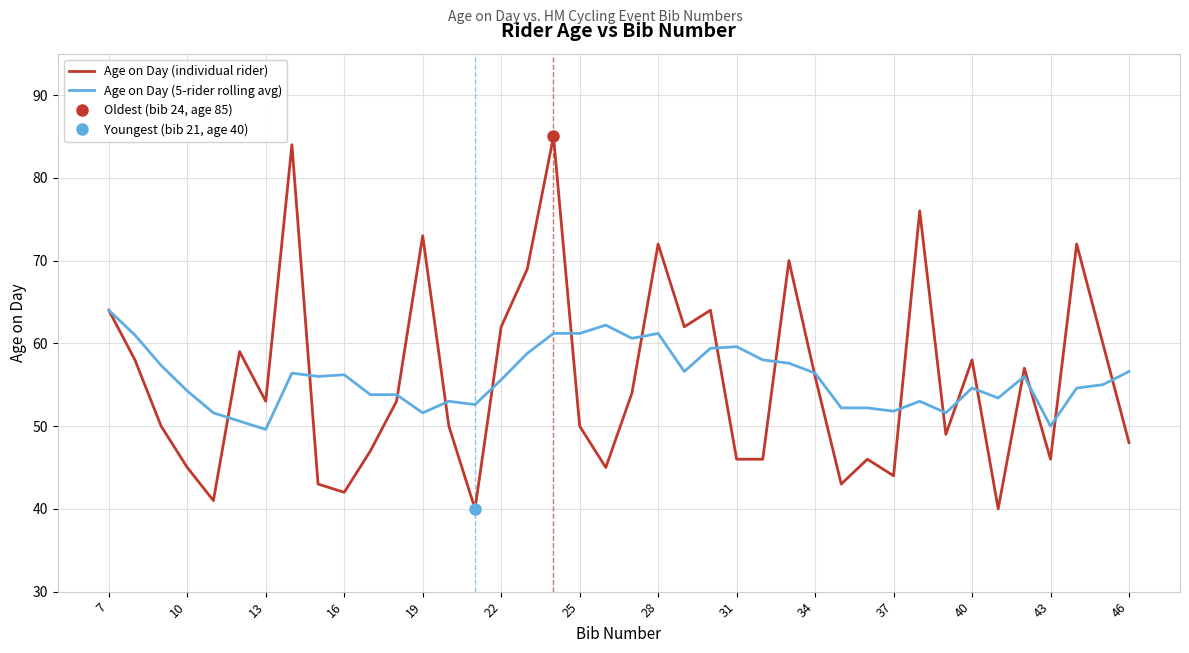

List the series in order of their peak value, highest first.

Age on Day (individual rider), Age on Day (5-rider rolling avg)